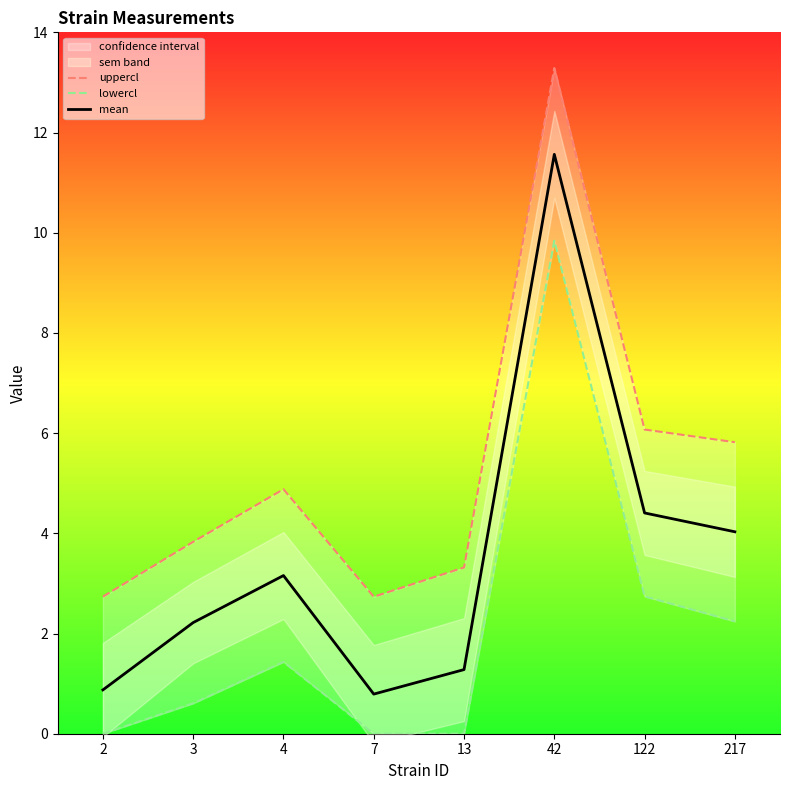

Where is the first local minimum for mean?

7